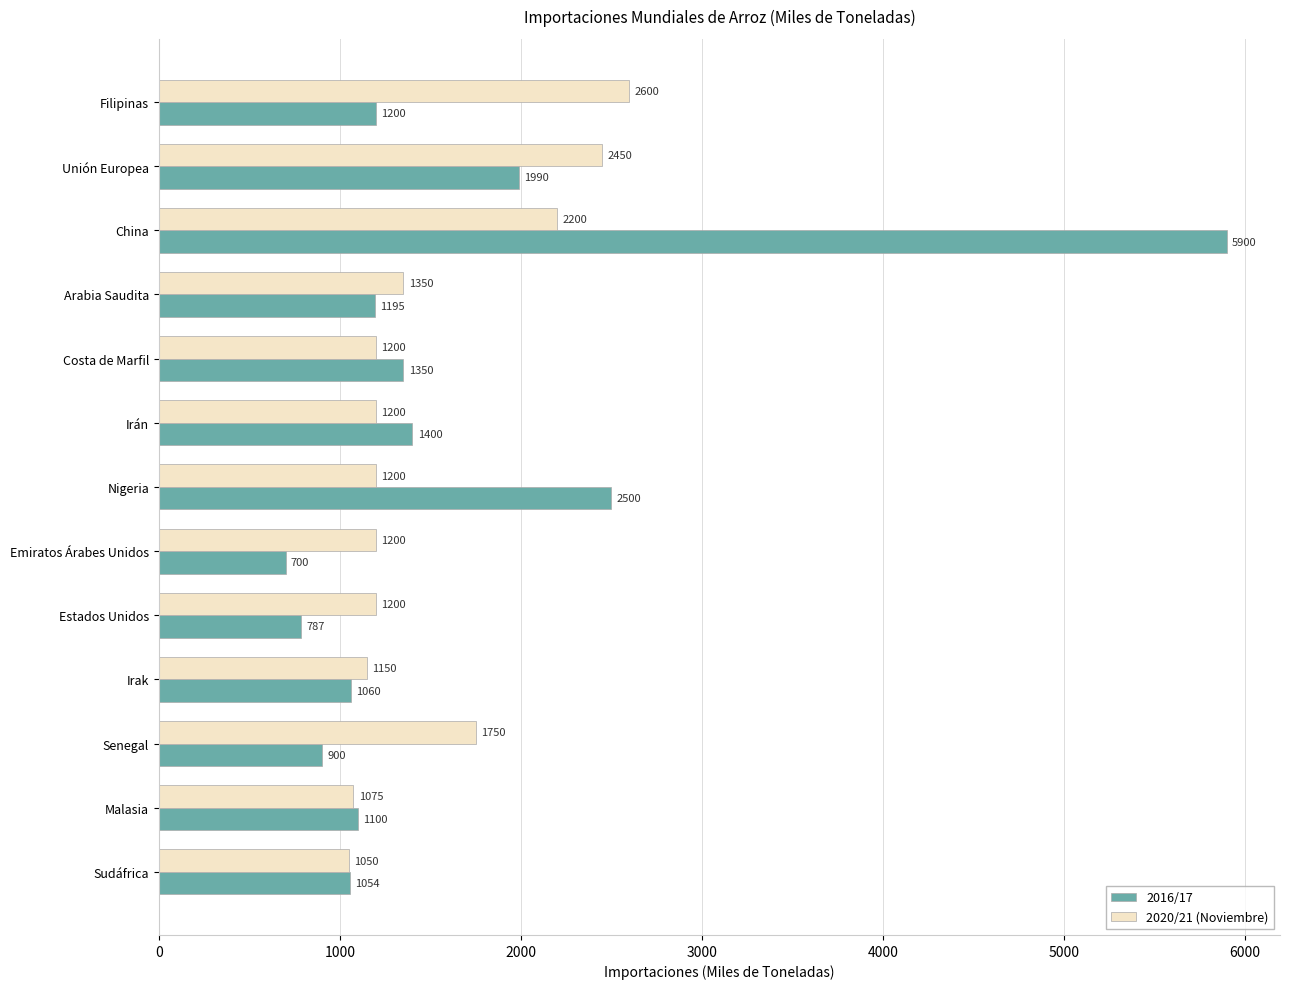

What is the difference between the maximum and minimum values in the 2016/17 series?

5200